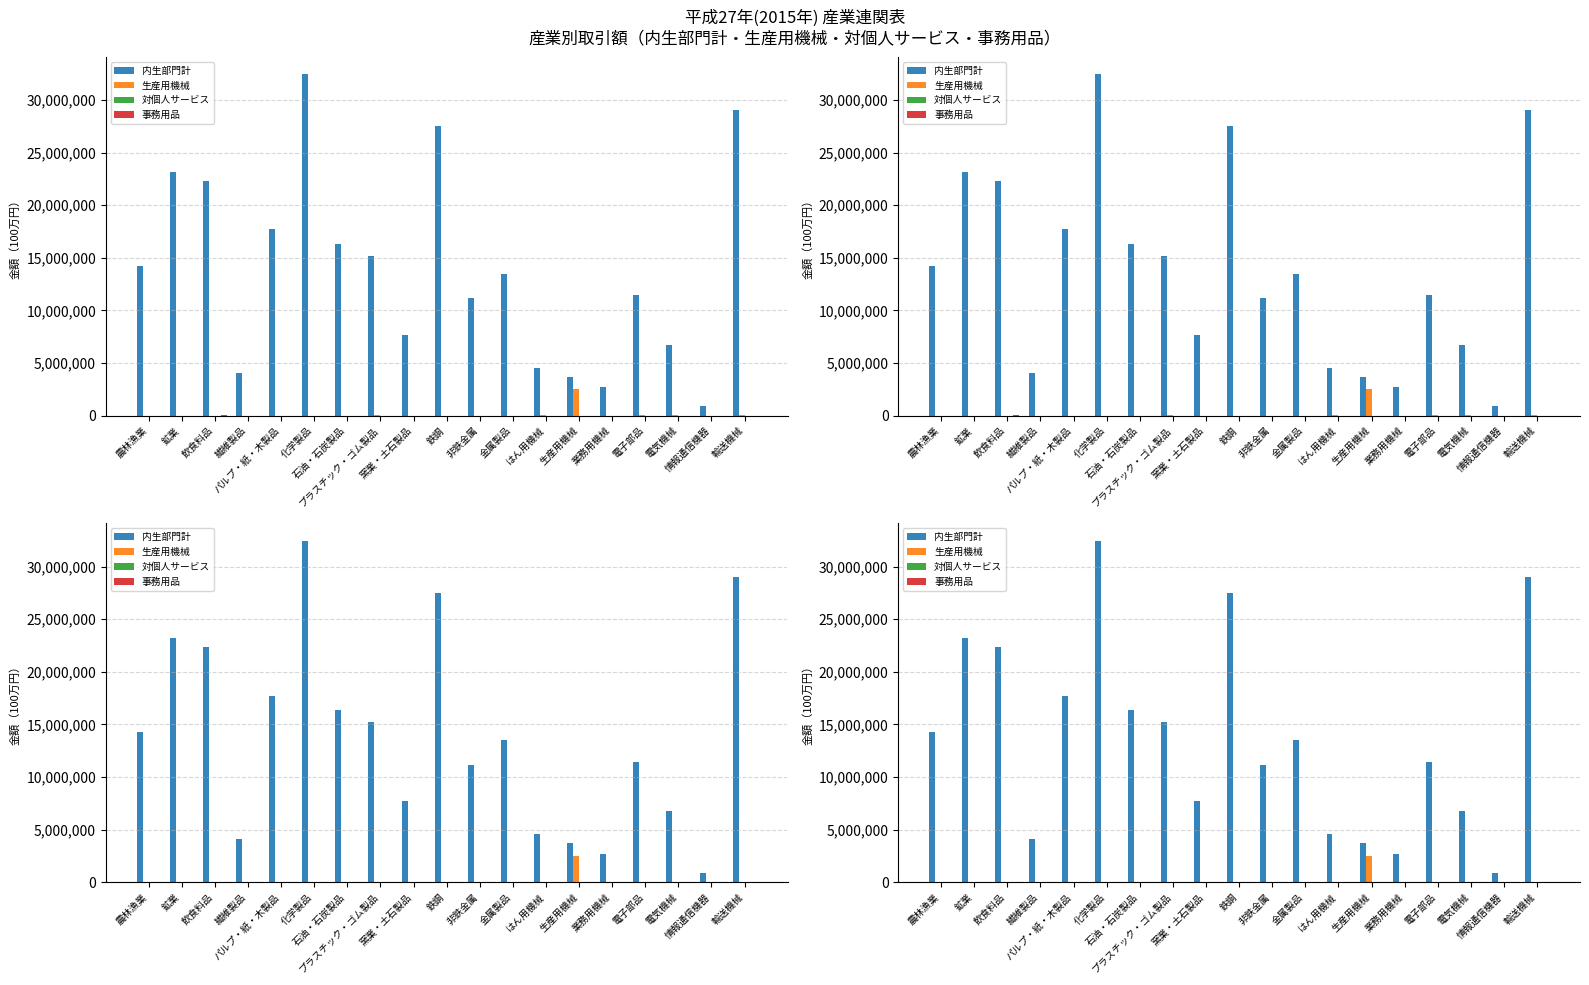

How many groups of bars are there?

19